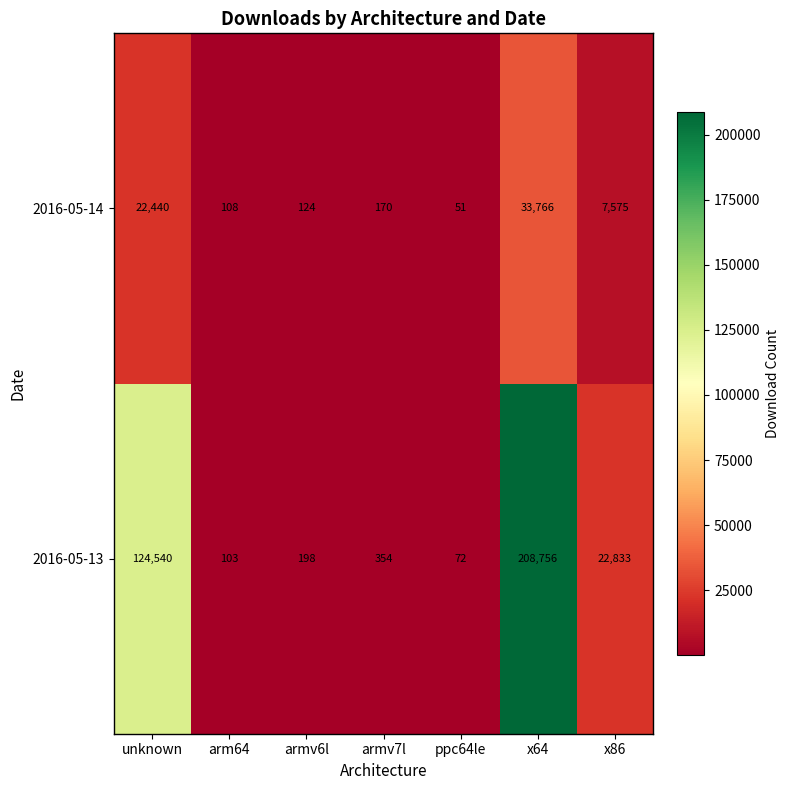

What is the greatest value displayed?

208756